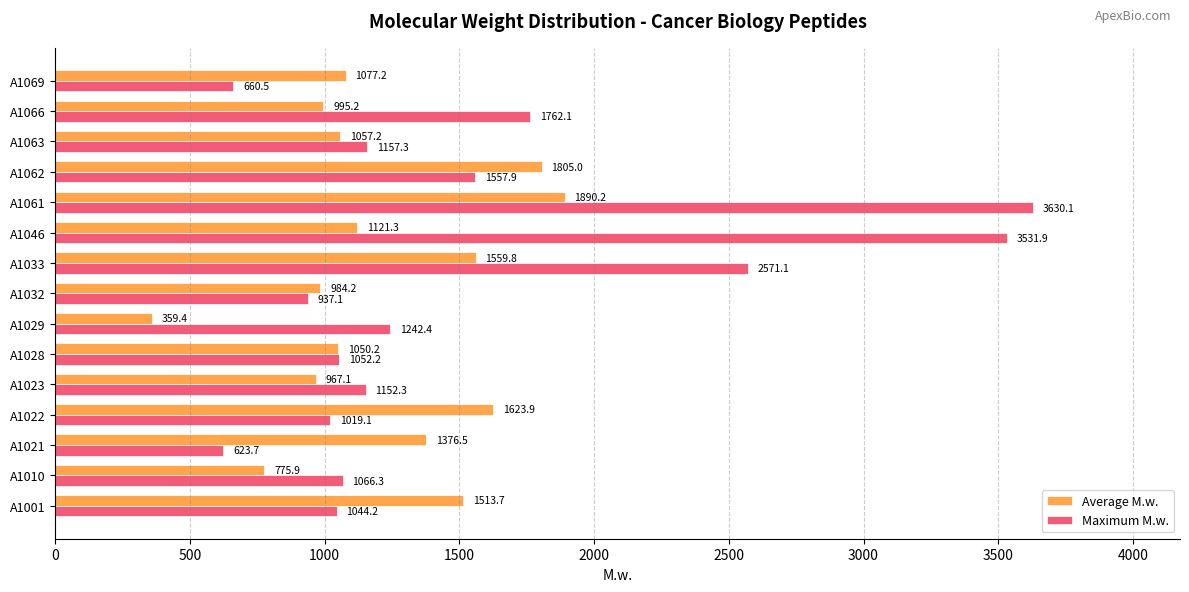

At which category is the sum across all series the highest?

A1061